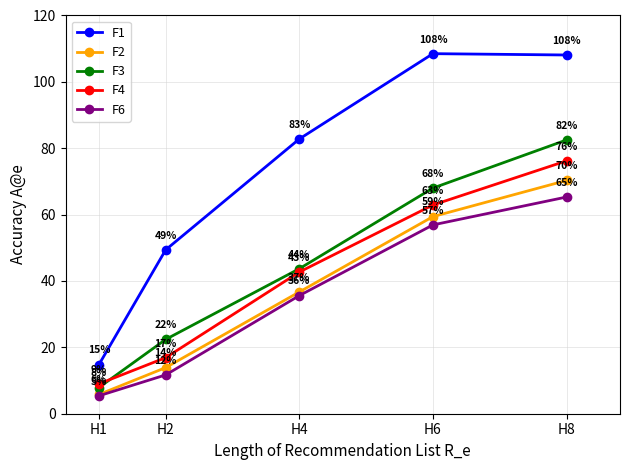

Which series has the widest spread of values?

F1